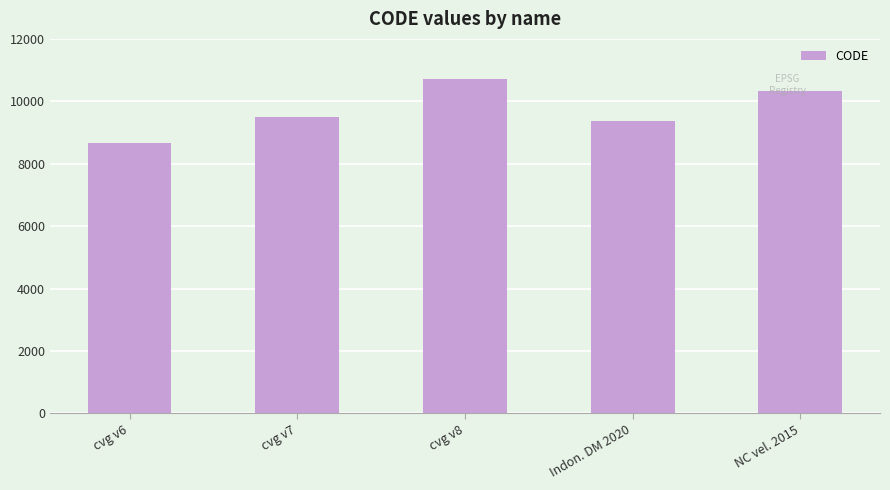

True or false: the data shows 9483 at cvg v7.

True